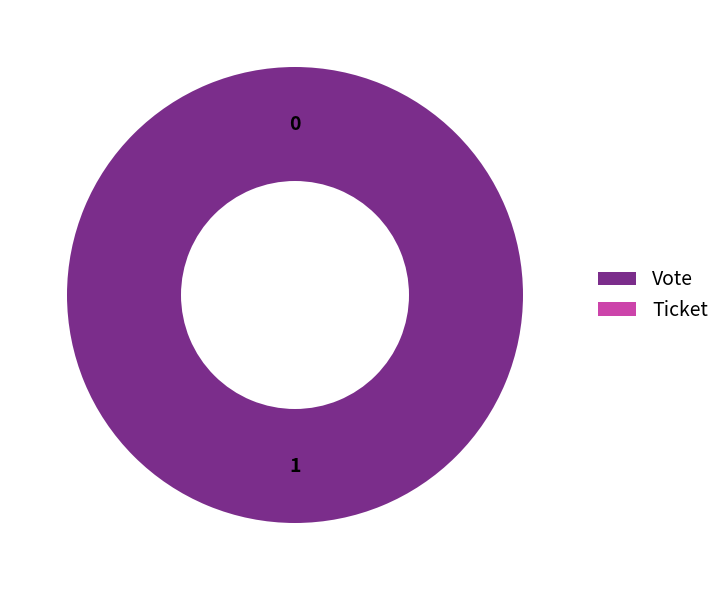

Is it true that Ticket is 10% of the pie?

False